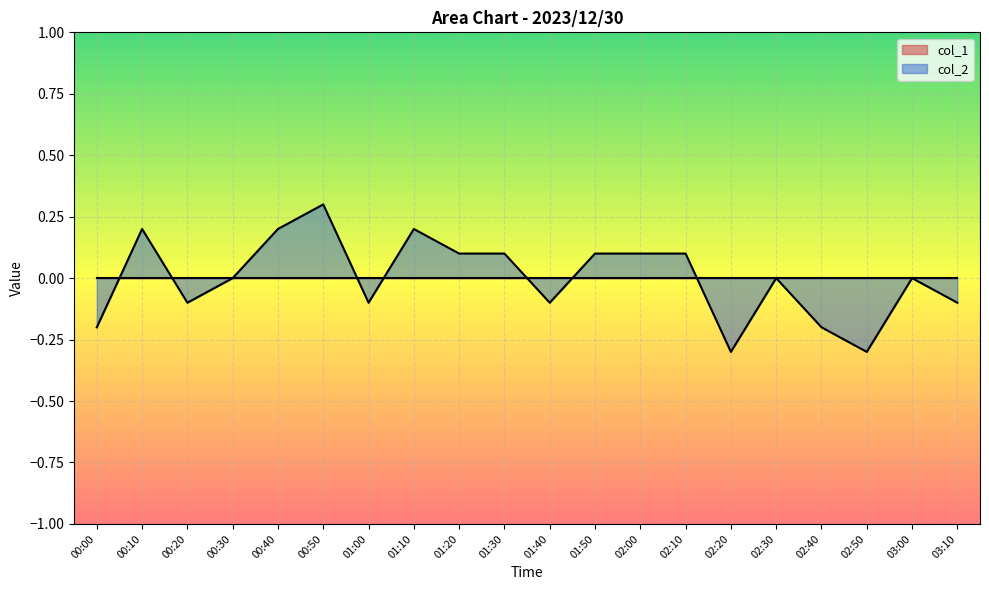

What is the maximum value shown in the chart?

0.3